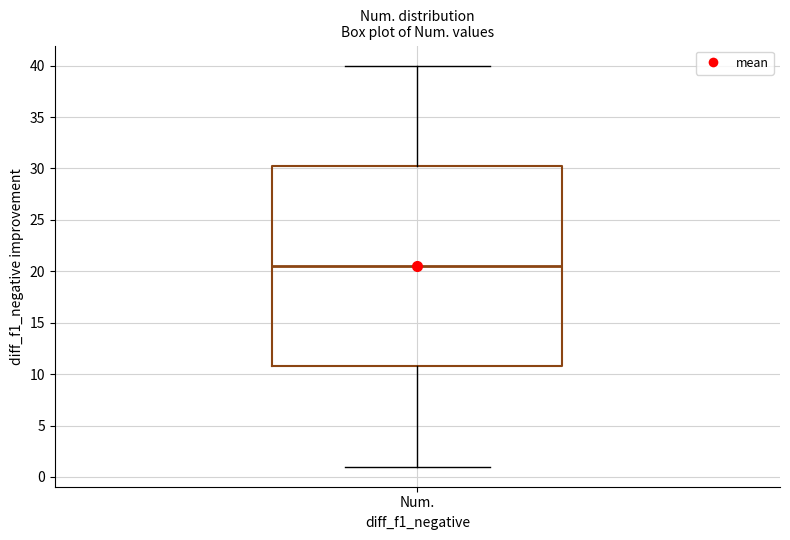

Read this box plot against the y-axis: the position of the median line, the range covered by the box, and the ends of both whiskers. The values are not printed on the chart, so give them approximately, as read against the axis.

median 20.5, box 11.0 to 30.5, whiskers 1.0 to 40.0